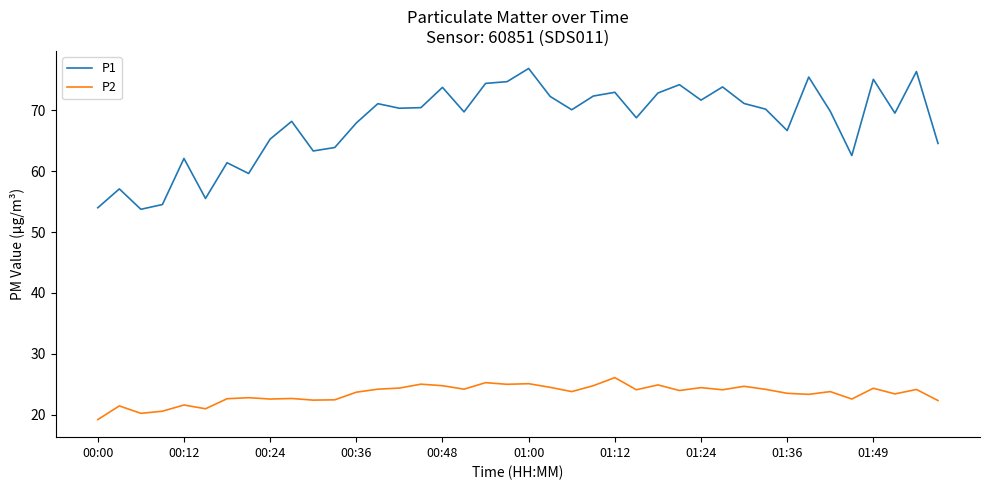

What is the maximum value shown in the chart?

76.9